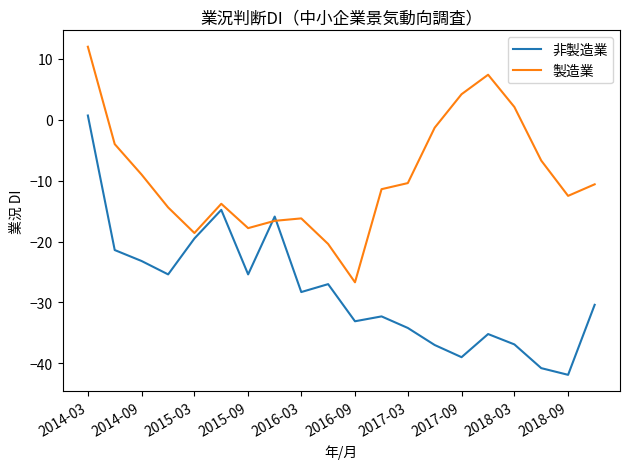

How many lines are shown in the chart?

2